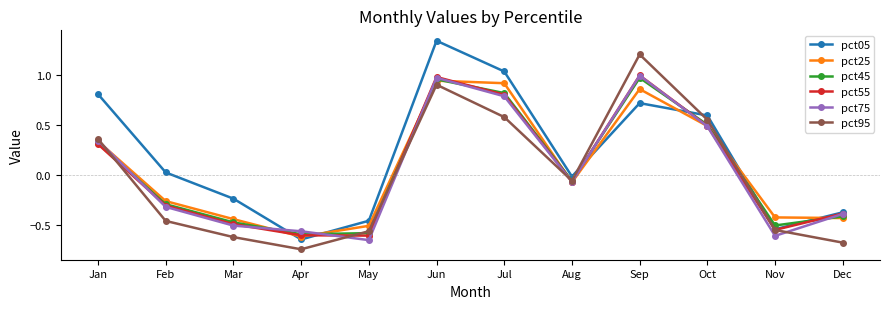

At which category does the chart reach its peak across all series?

Jun